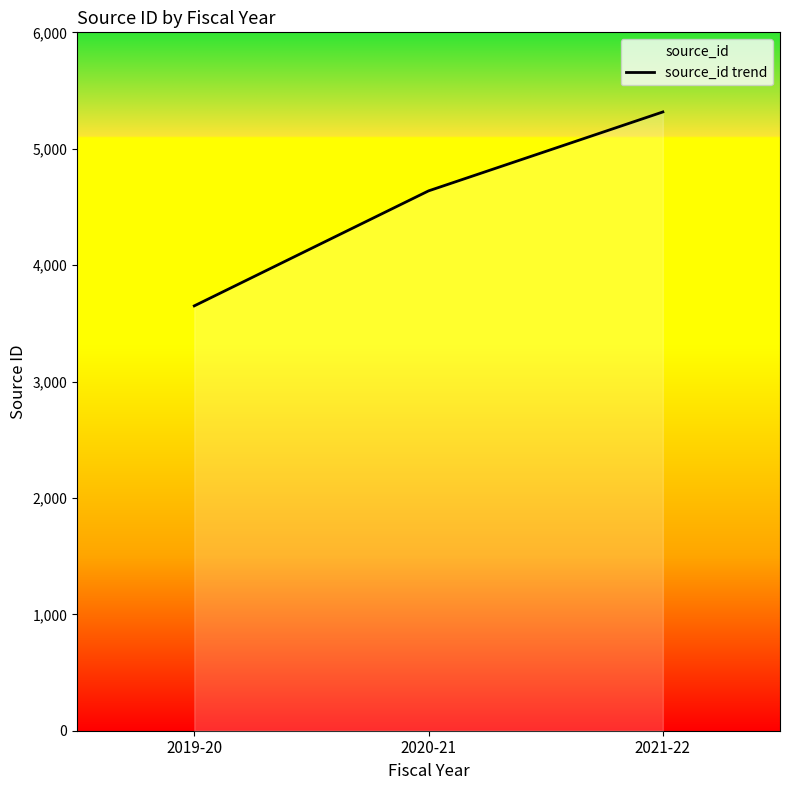

How many data points are less than 4638?

1